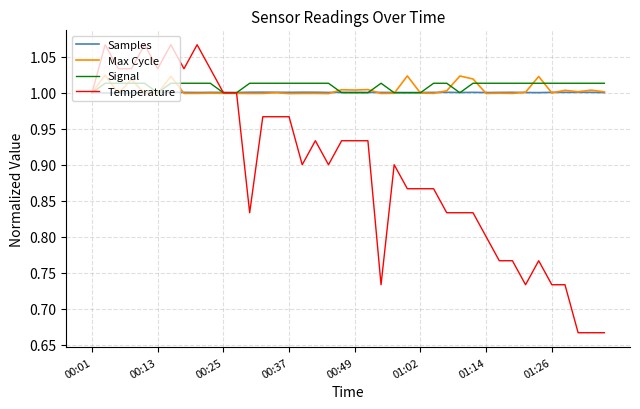

Does the chart display data point markers on the line(s)?

No